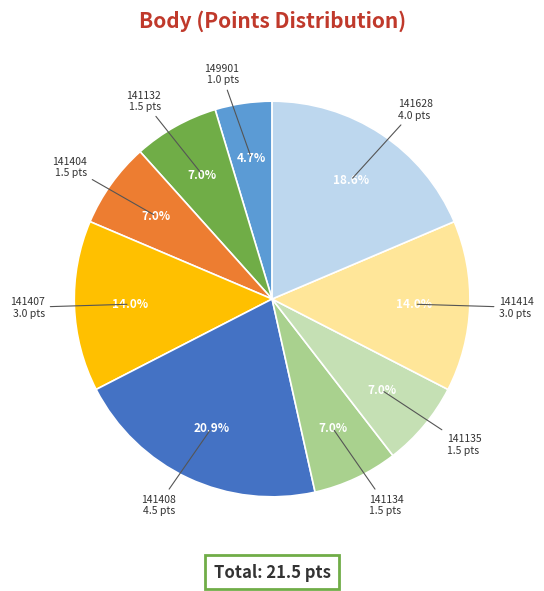

What percentage is the 141404 slice, to the nearest percent?

7%